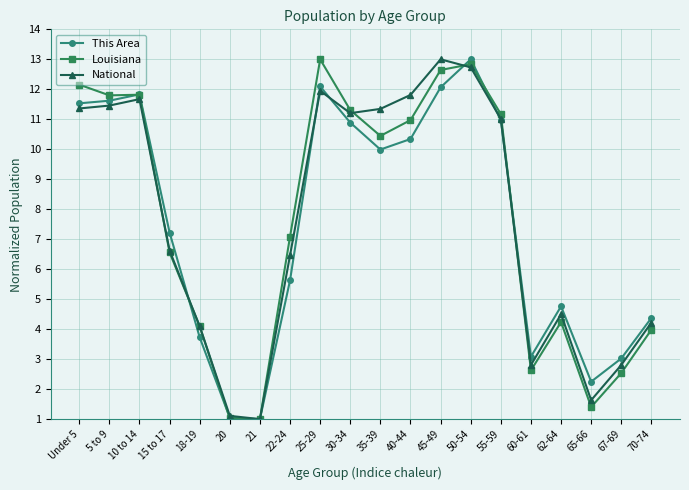

Does the chart display data point markers on the line(s)?

Yes